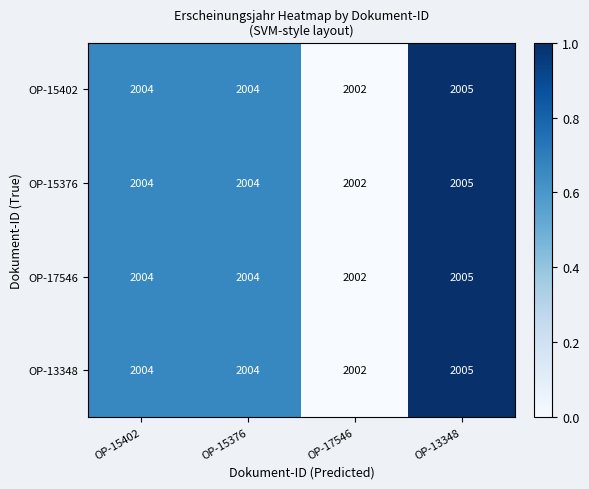

At which category is the sum across all series the highest?

OP-13348